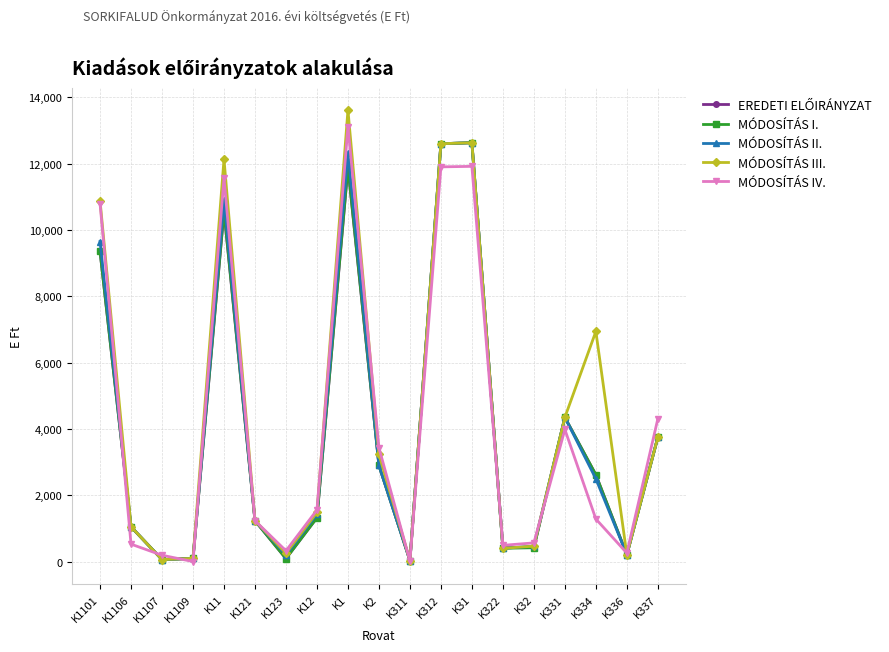

The value of MÓDOSÍTÁS IV. at K336 is 256. True or false?

True